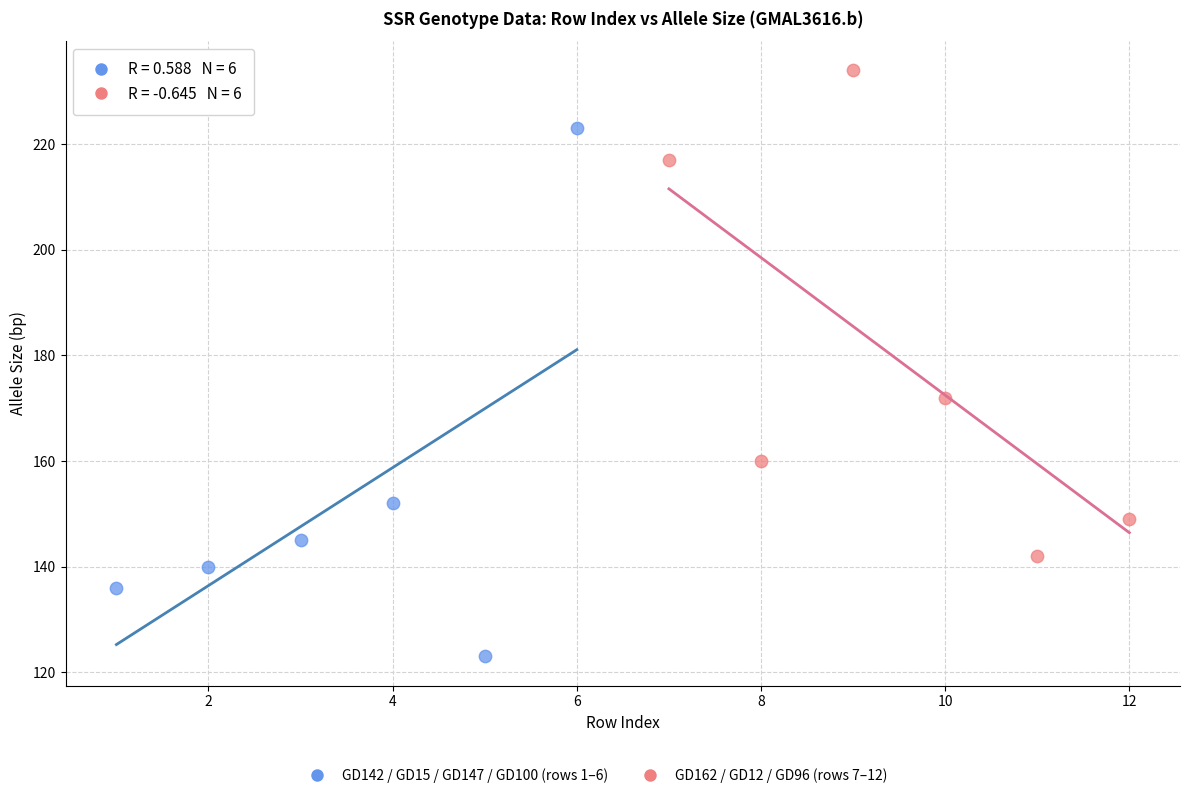

Which series reaches the maximum Y coordinate?

GD162 / GD12 / GD96 (rows 7–12)